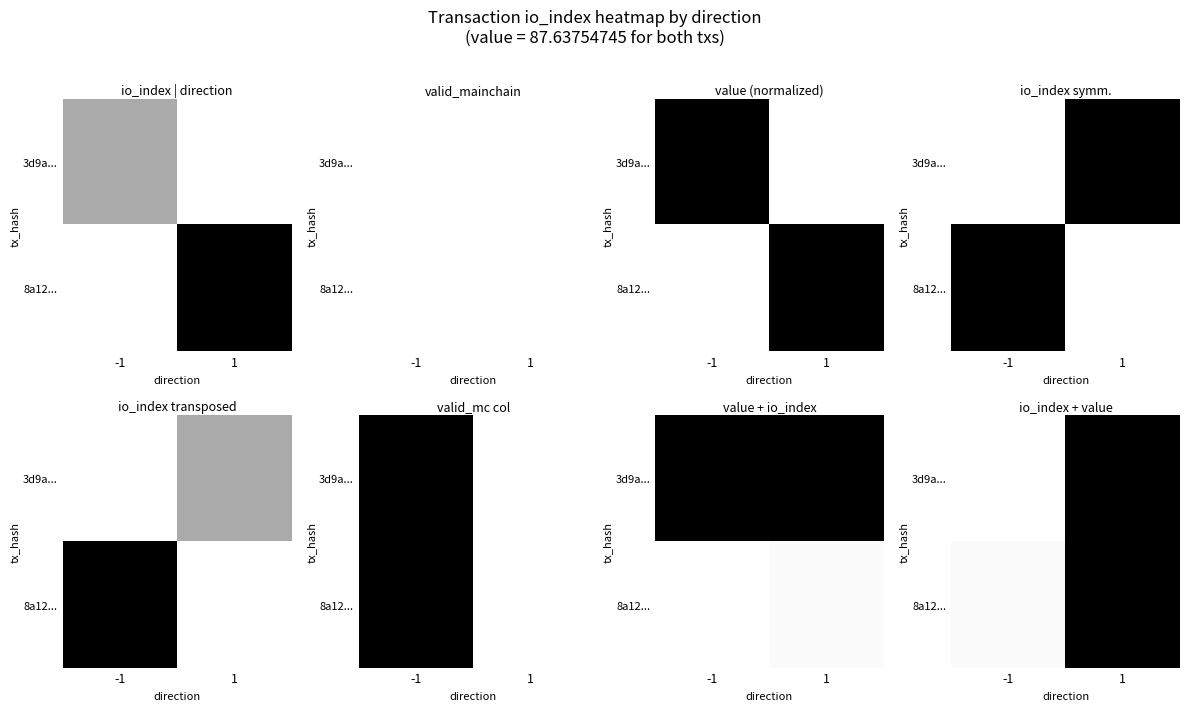

Is the value of 8a12... at -1 greater than the value of 3d9a... at -1?

Yes